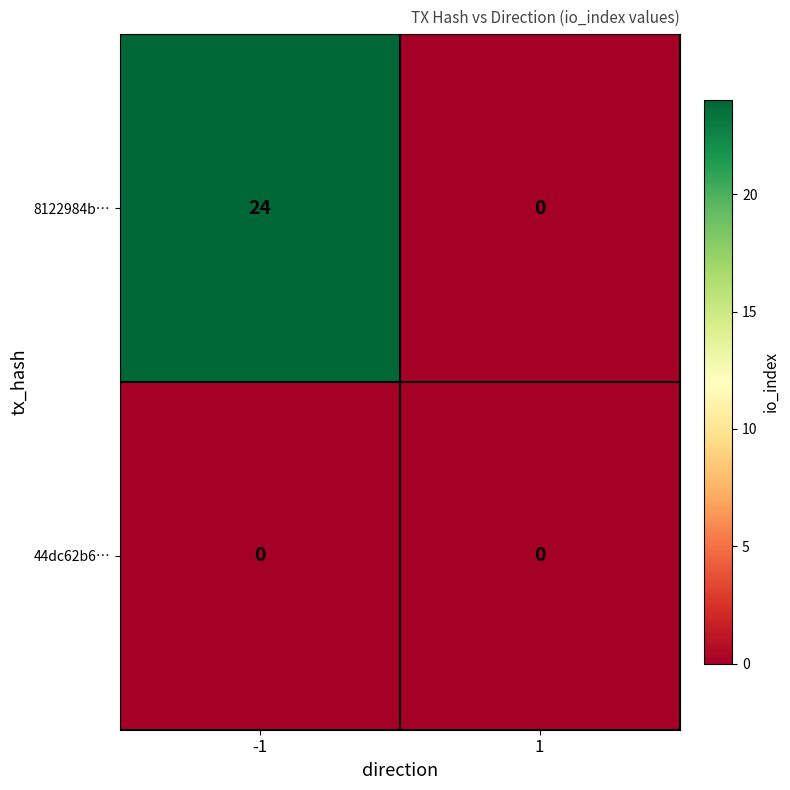

Which series has the largest range (max minus min)?

8122984b…